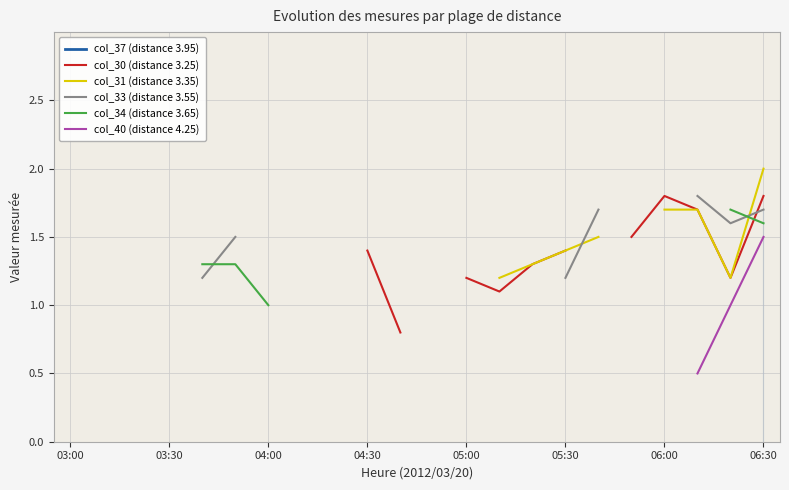

What is the label of the 2nd point from the left?

03:30